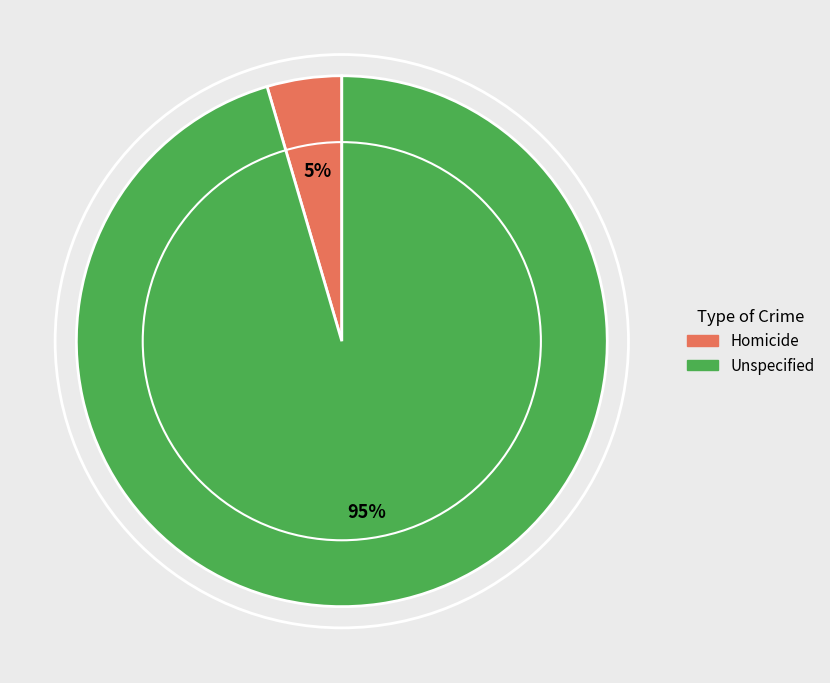

Combined, do Homicide and Unspecified account for over 50%?

Yes